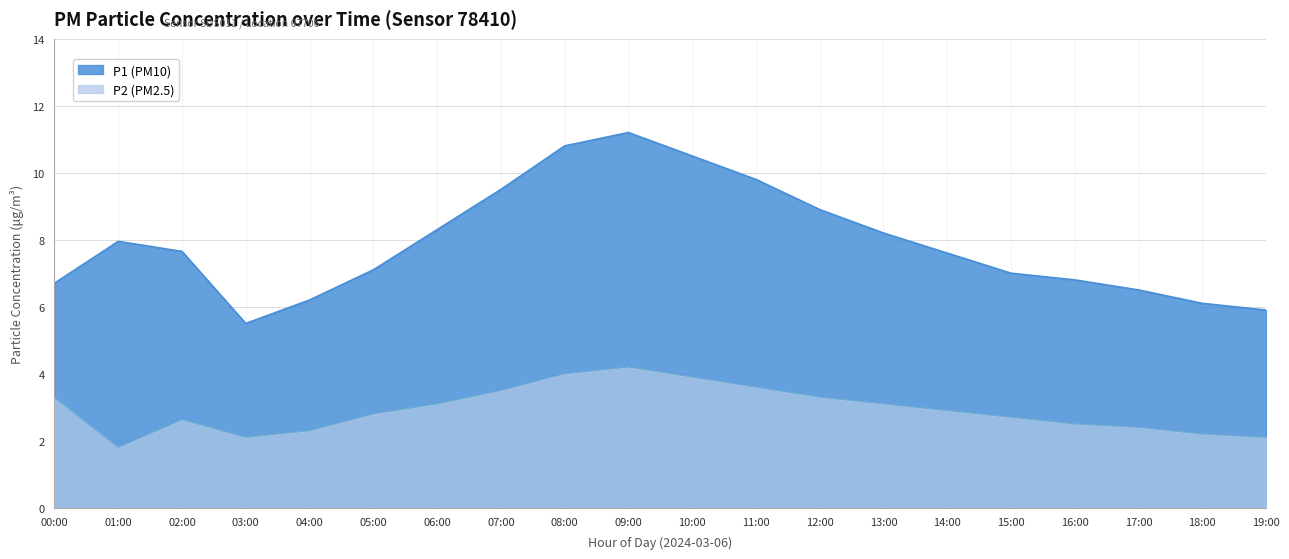

The P1 series shows 5.5 at 03:00. True or false?

True